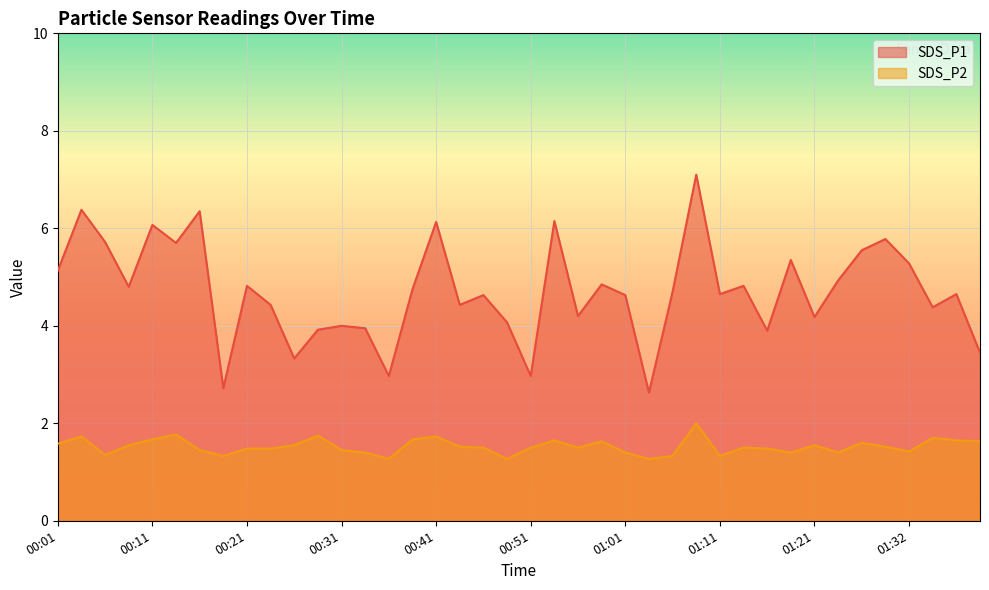

What position from the left is 00:36?

15